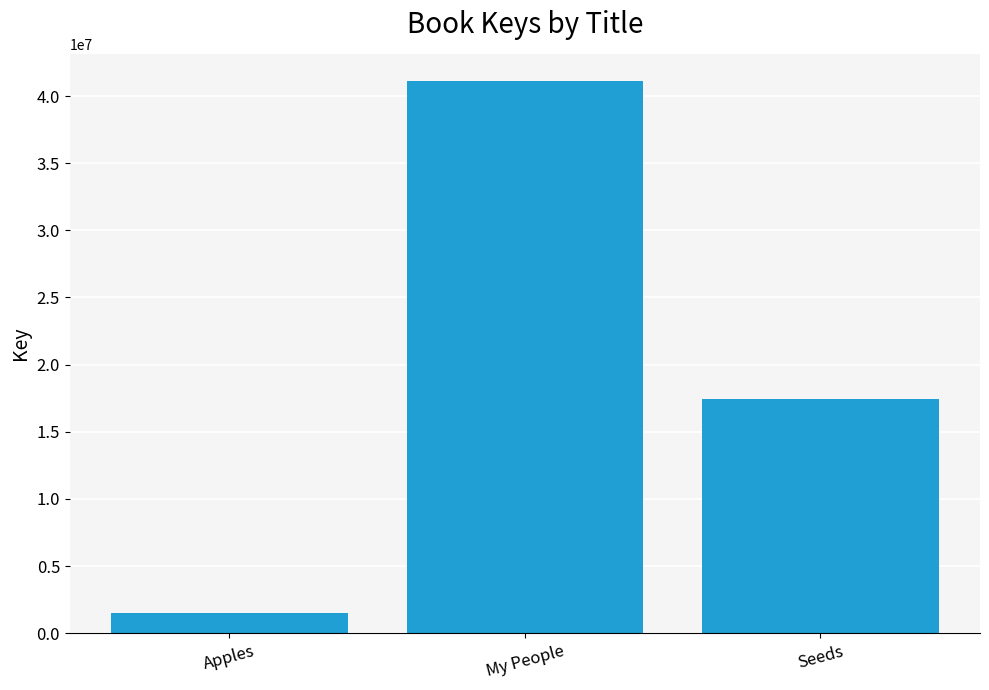

What is the ratio of the value at Seeds to the value at Apples?

11.5